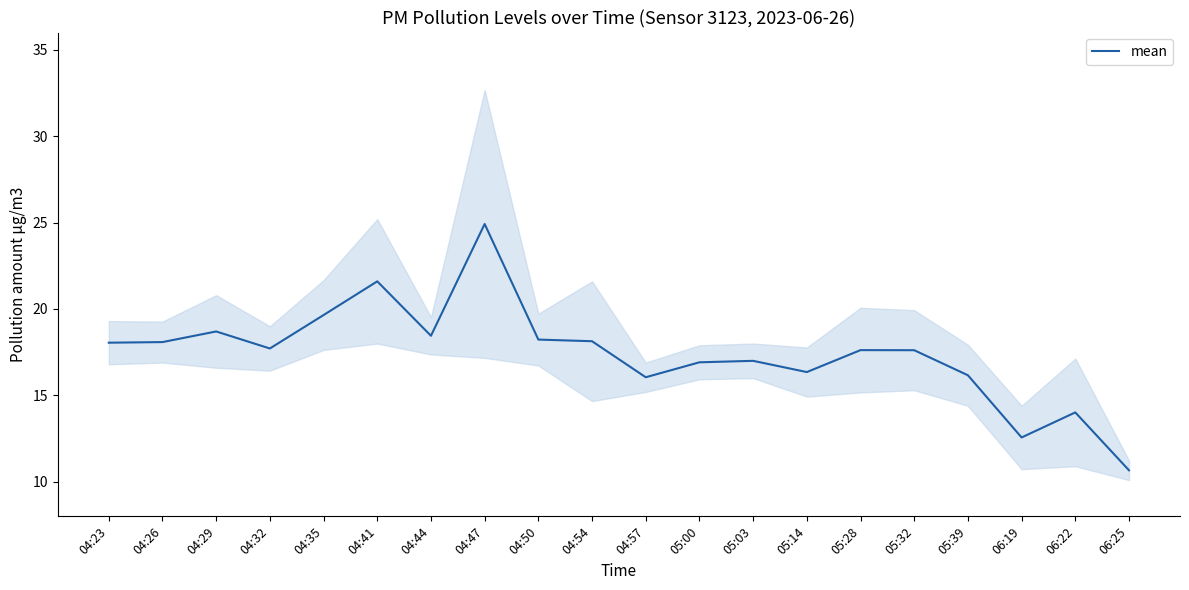

Between 06:19 and 04:54, which is larger?

04:54